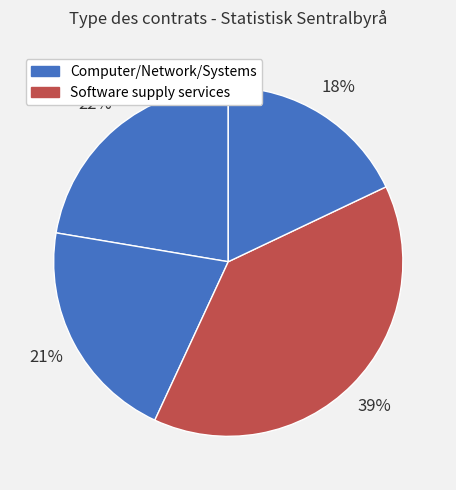

How many segments does this pie chart have?

4